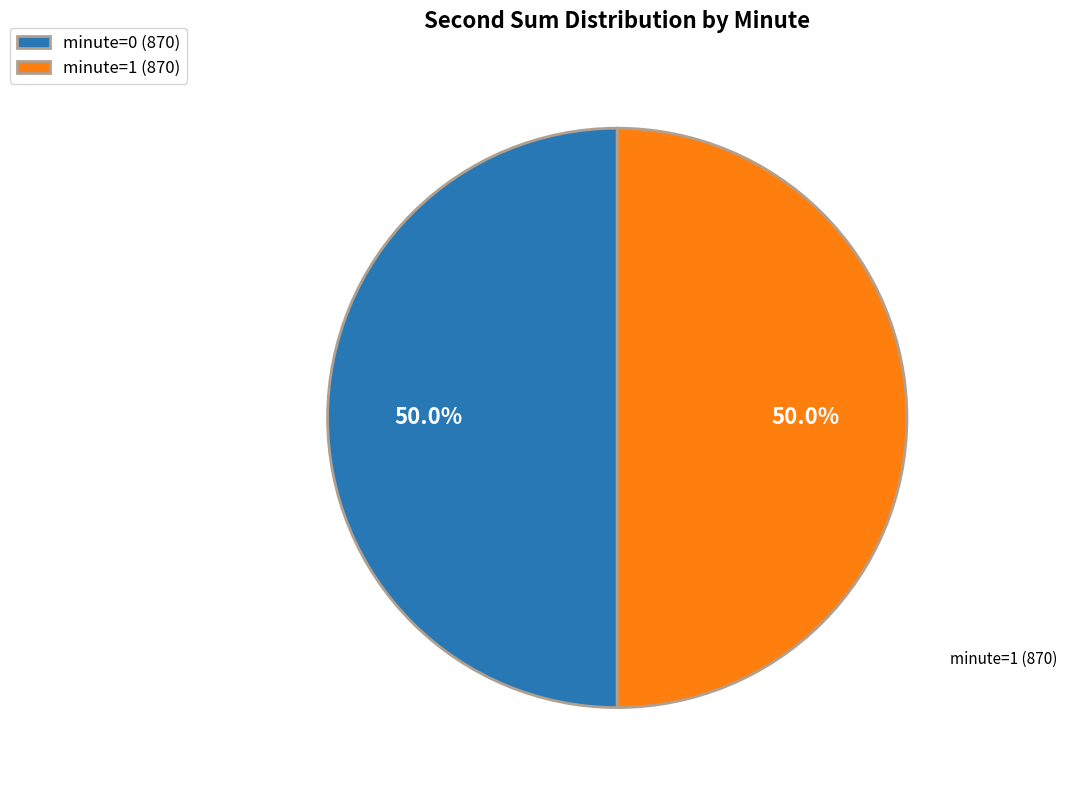

What is the ratio of the value at minute=0 (870) to the value at minute=1 (870)?

1.0